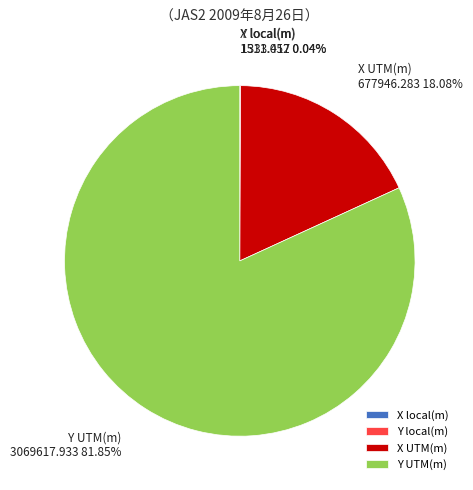

The X UTM(m) slice represents 18% of the pie. True or false?

True